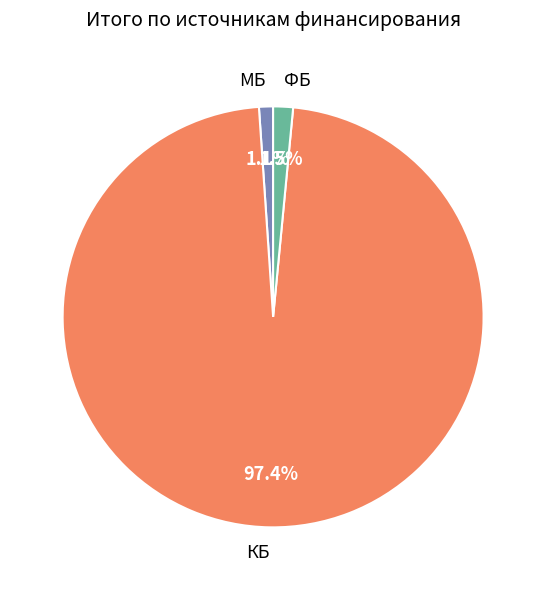

Which category has the biggest portion of the pie?

КБ